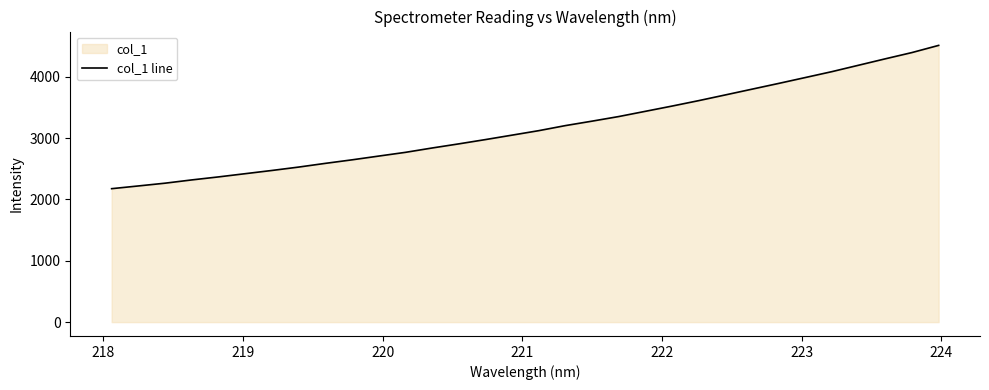

What is the value of the 31st point from the left?

4393.0